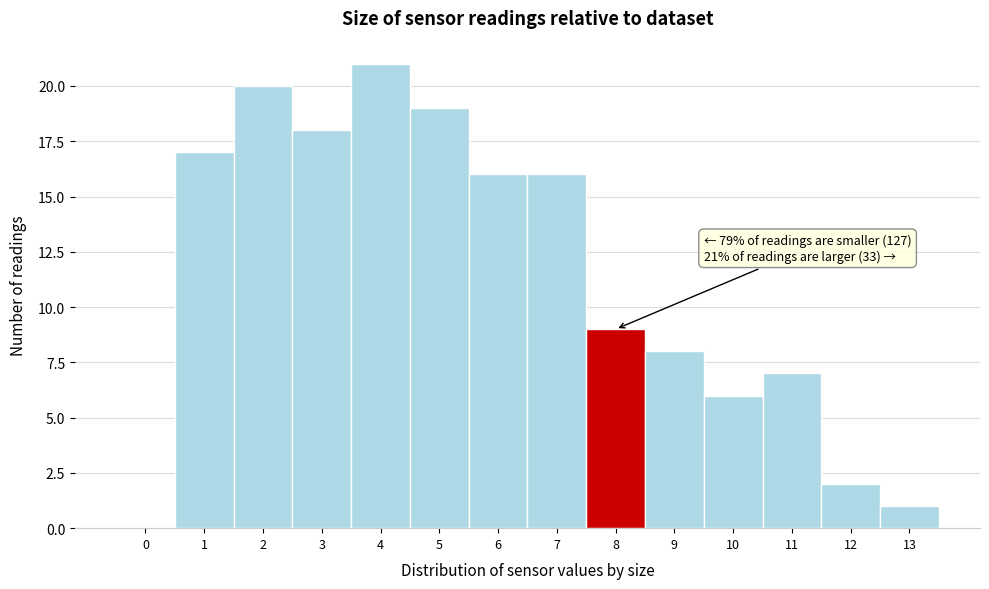

Reading right to left, transcribe all the data shown in this chart.

13=1	12=2	11=7	10=6	9=8	8=9	7=16	6=16	5=19	4=21	3=18	2=20	1=17	0=0